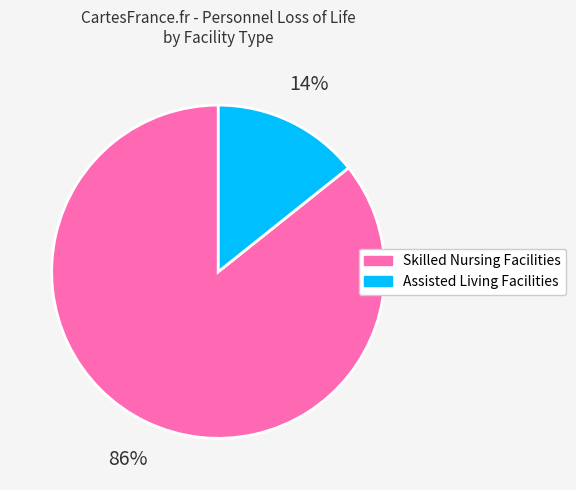

Does any single category account for the majority?

Yes